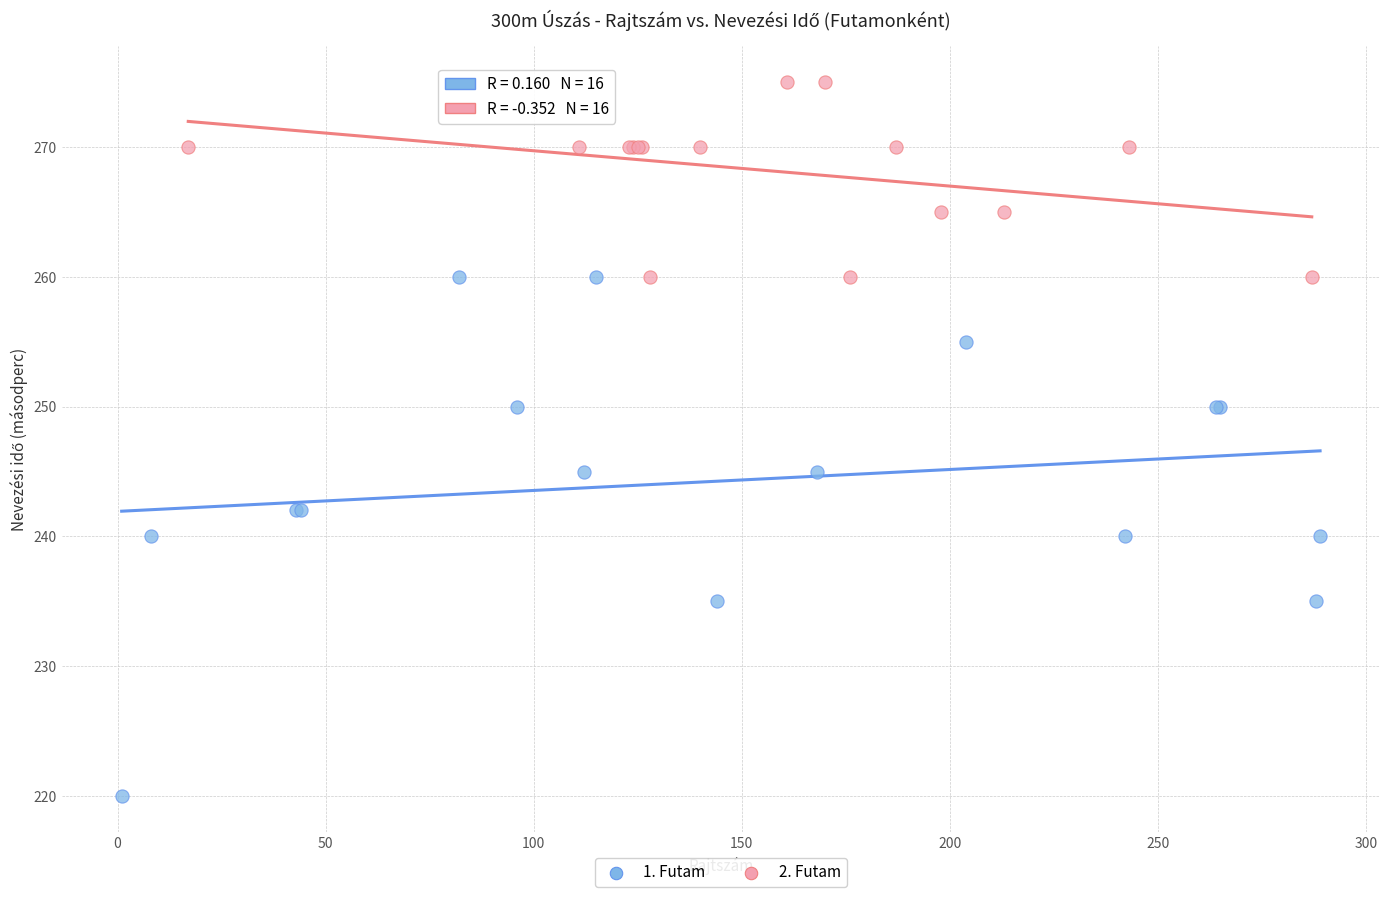

Which series contains the highest Y value?

2. Futam